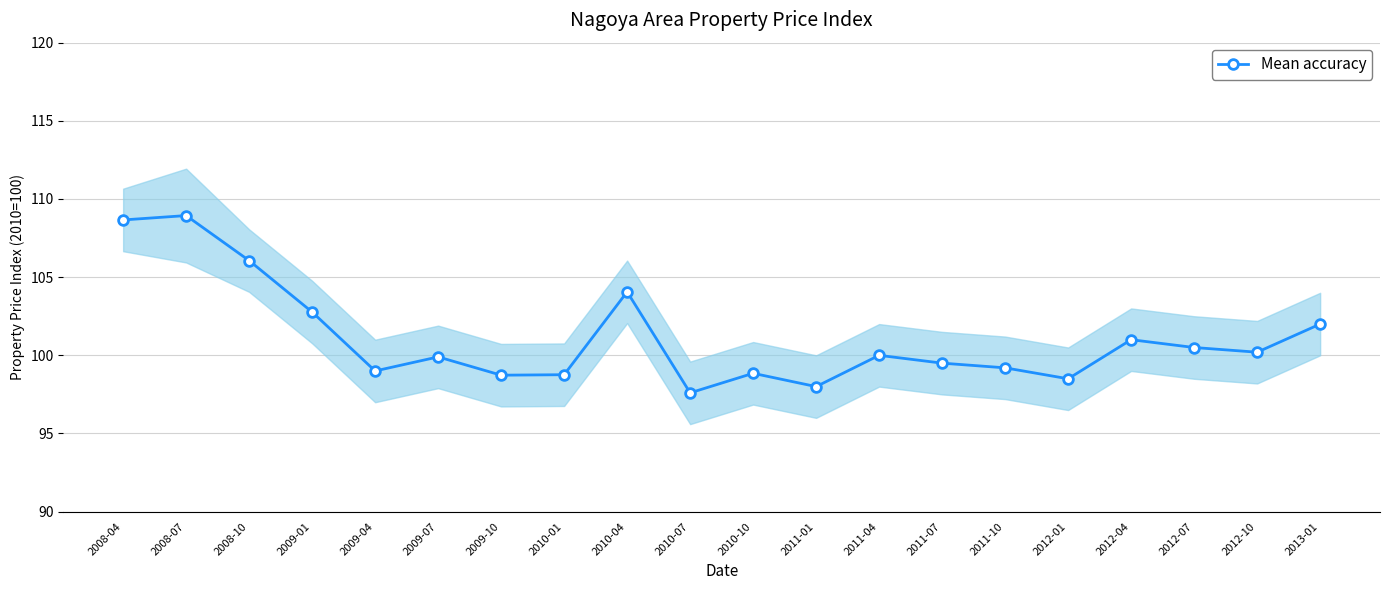

What is the sum of all values?

2022.2